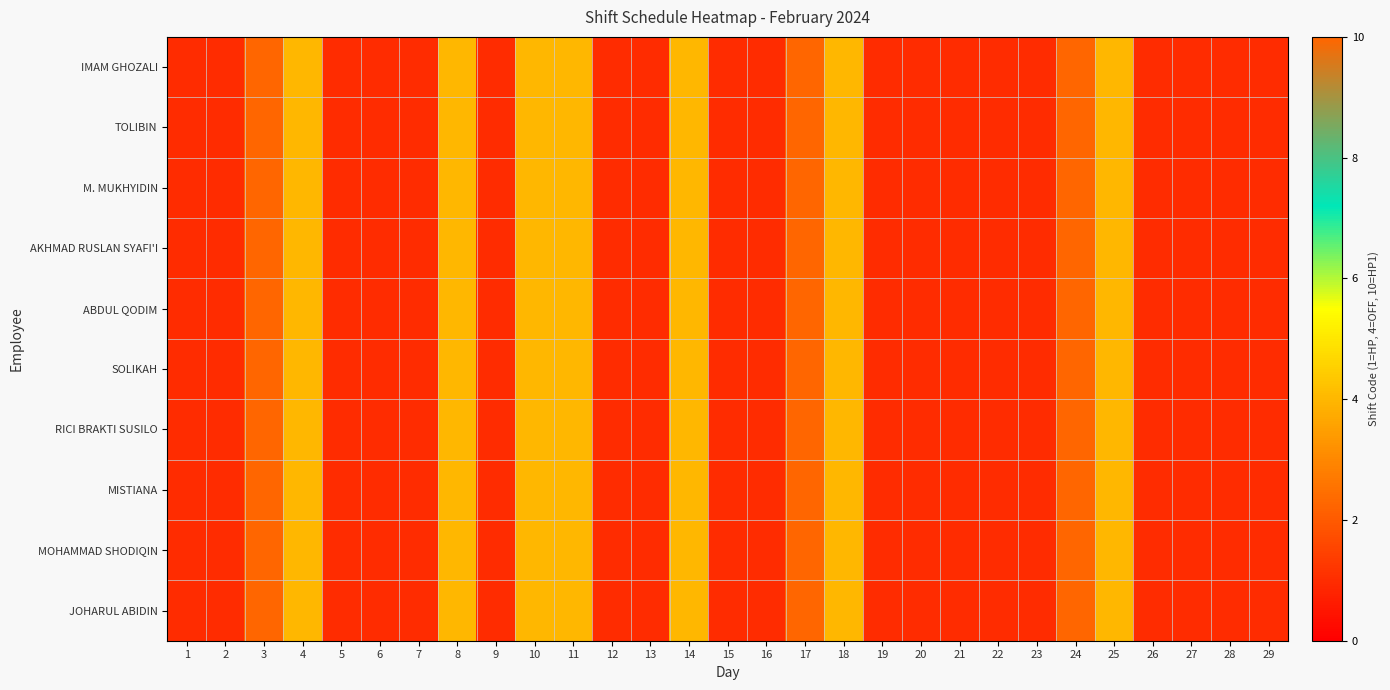

Which series changed the most between 12 and 28?

IMAM GHOZALI